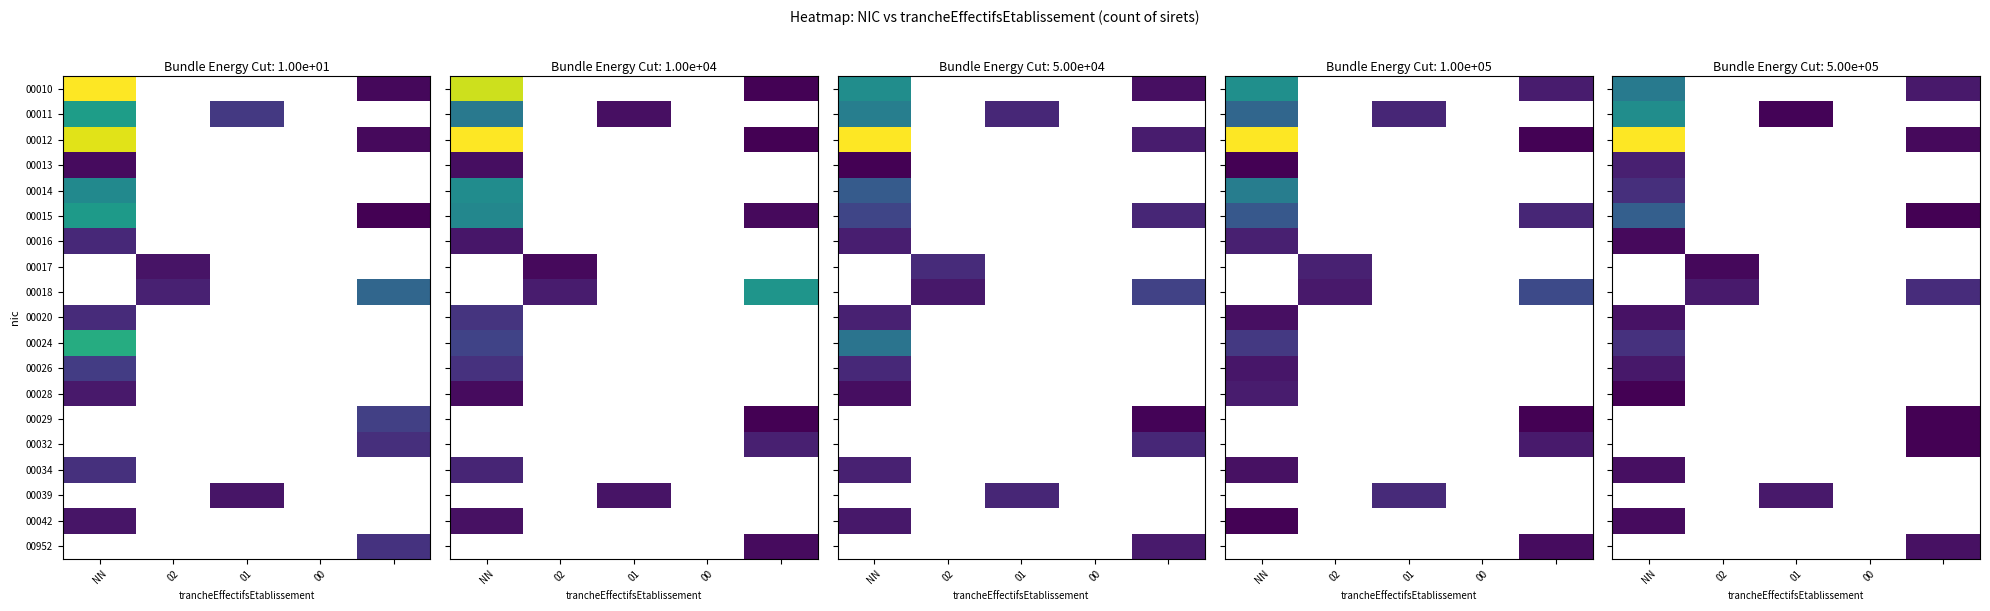

True or false: 00016 has a value of 0.0 at 00.

True